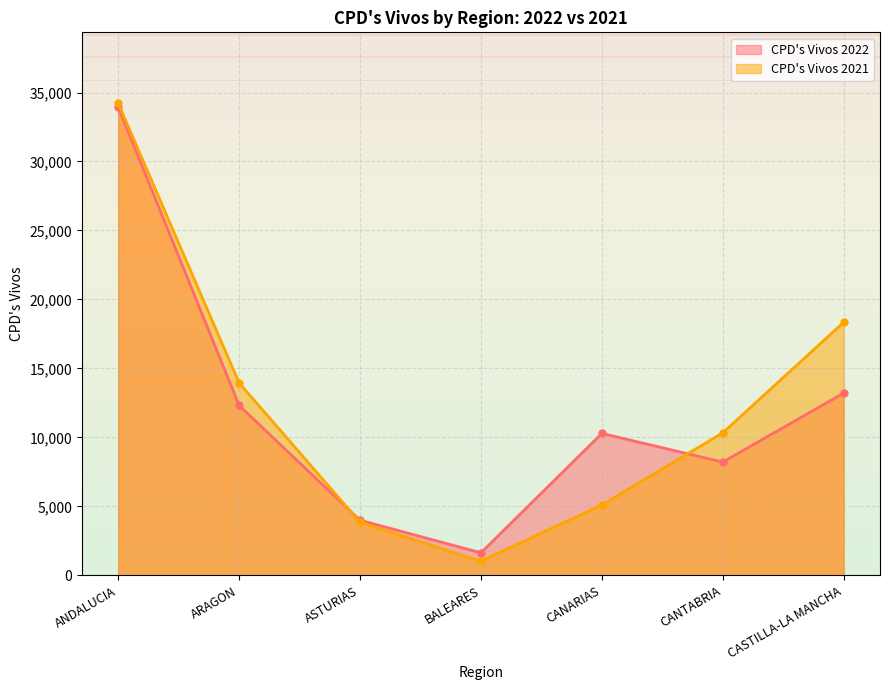

Rank the series by their average value, from highest to lowest.

CPD's Vivos 2021, CPD's Vivos 2022